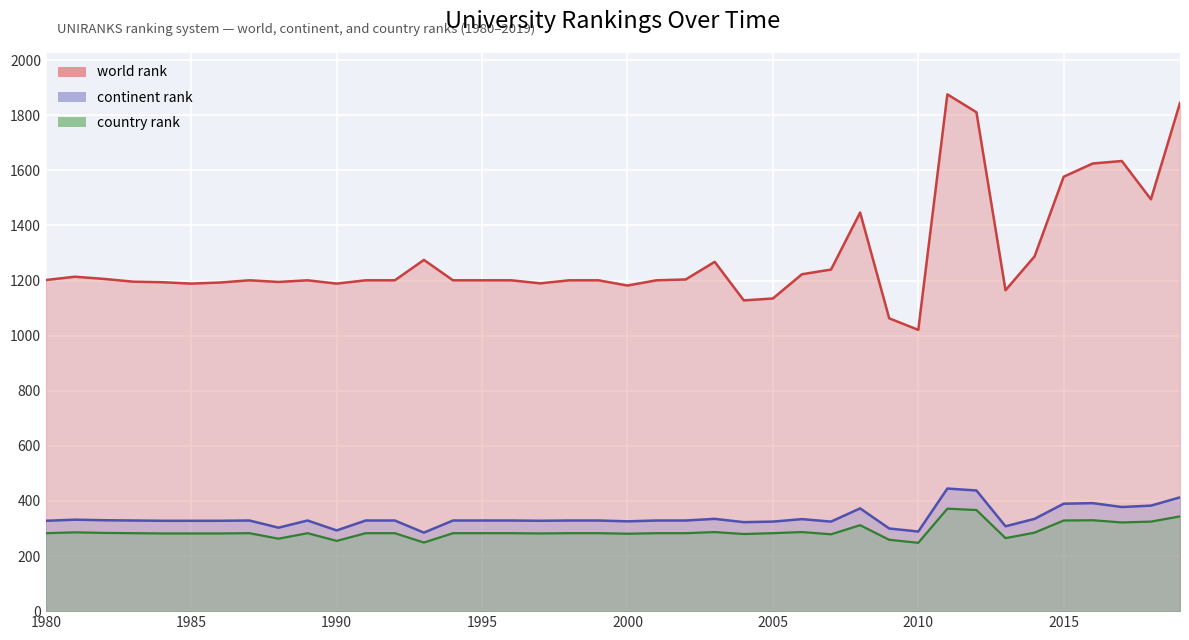

How many interior local valleys does the continent rank series have?

10